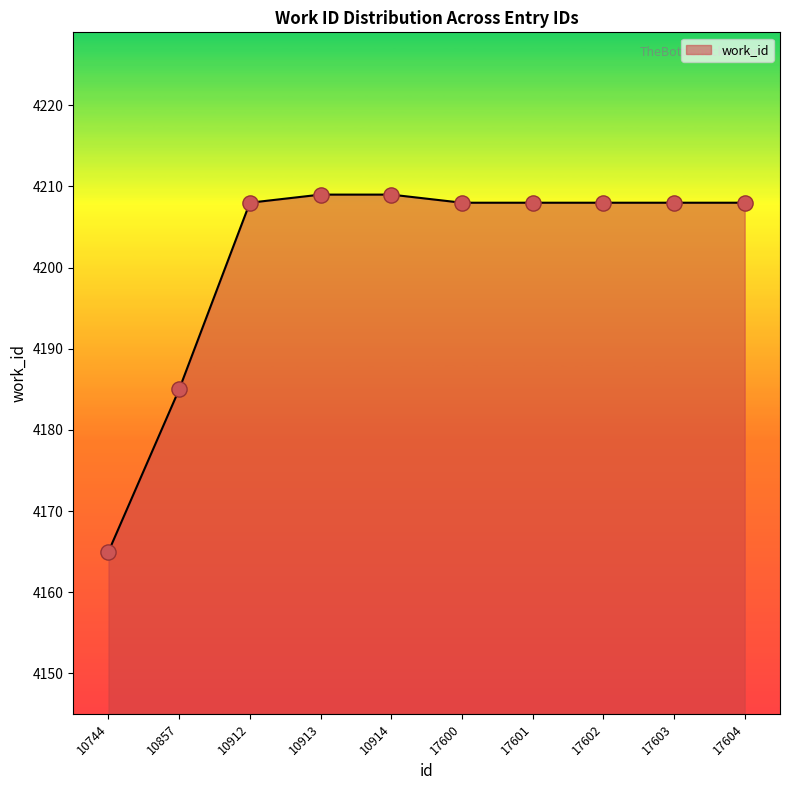

What is the change in value from 10913 to 17604?

-1